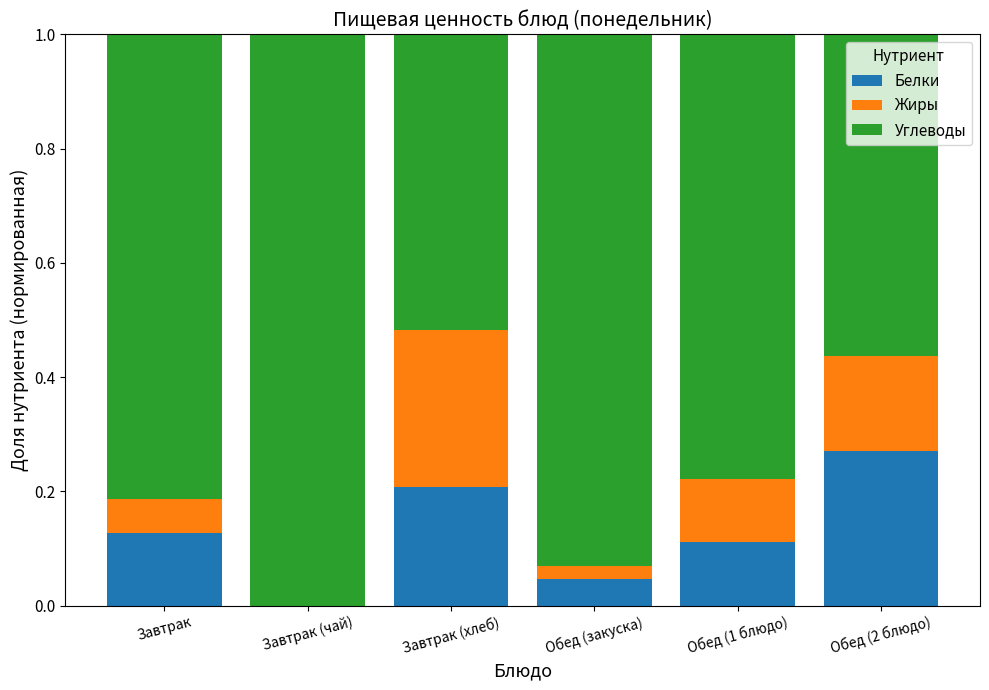

The Белки series shows 0.0 at Завтрак (чай). True or false?

True